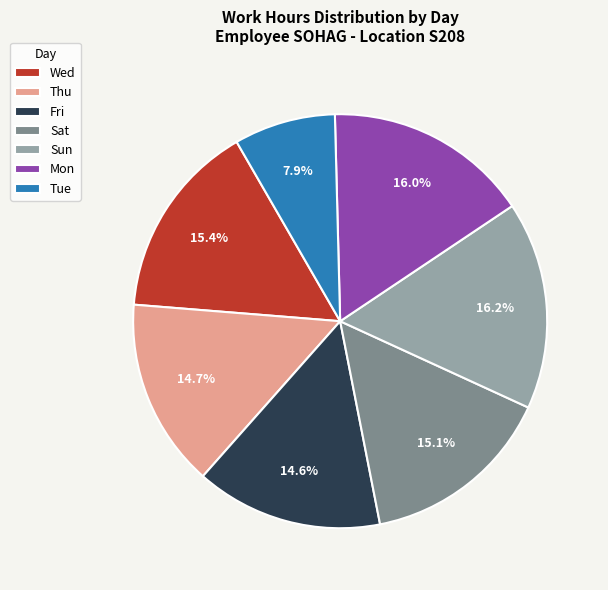

Approximately how many times larger is the value at Thu compared to Mon?

0.9